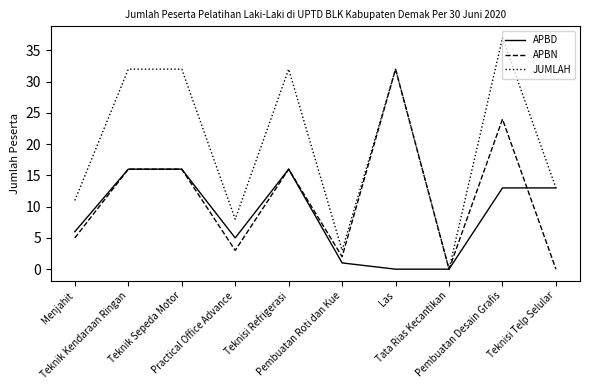

Between Pembuatan Roti dan Kue and Las, which series saw the biggest shift?

APBN